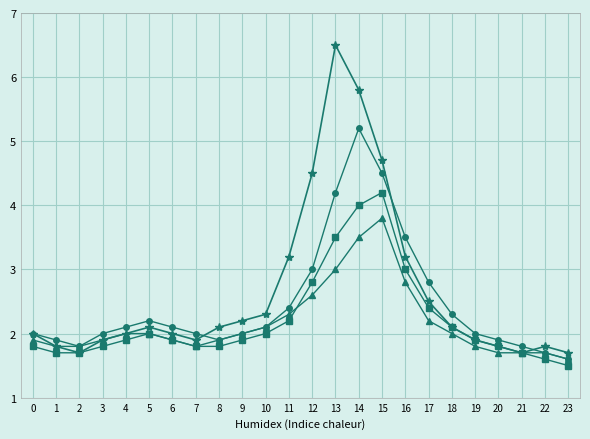

What is the difference between the highest and lowest values at 13?

3.5